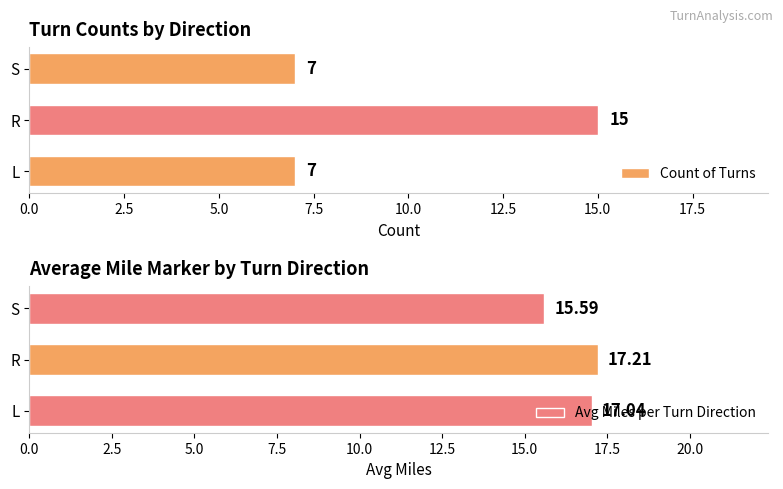

What is the difference between the maximum and minimum values in the Count of Turns series?

8